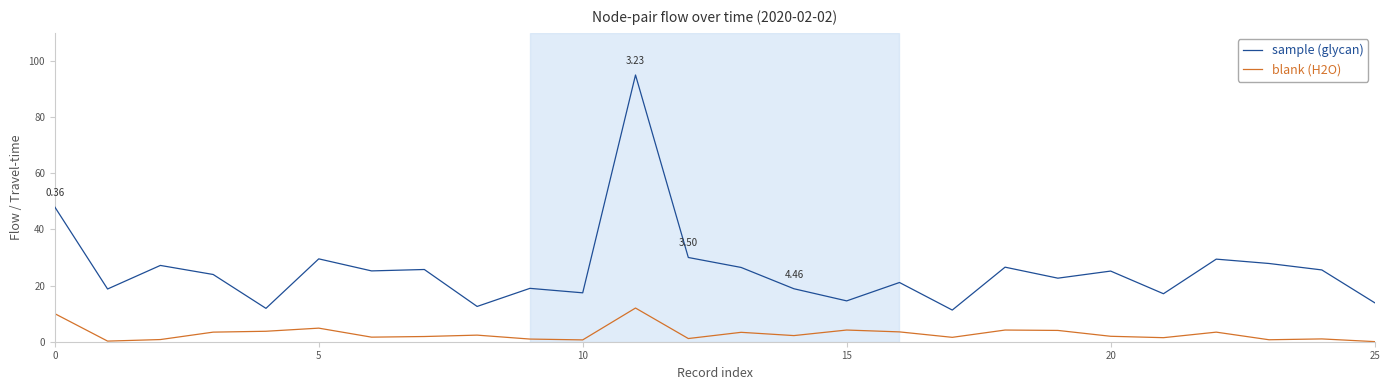

What is the difference between the maximum and second lowest values in the sample (glycan) series?

83.1